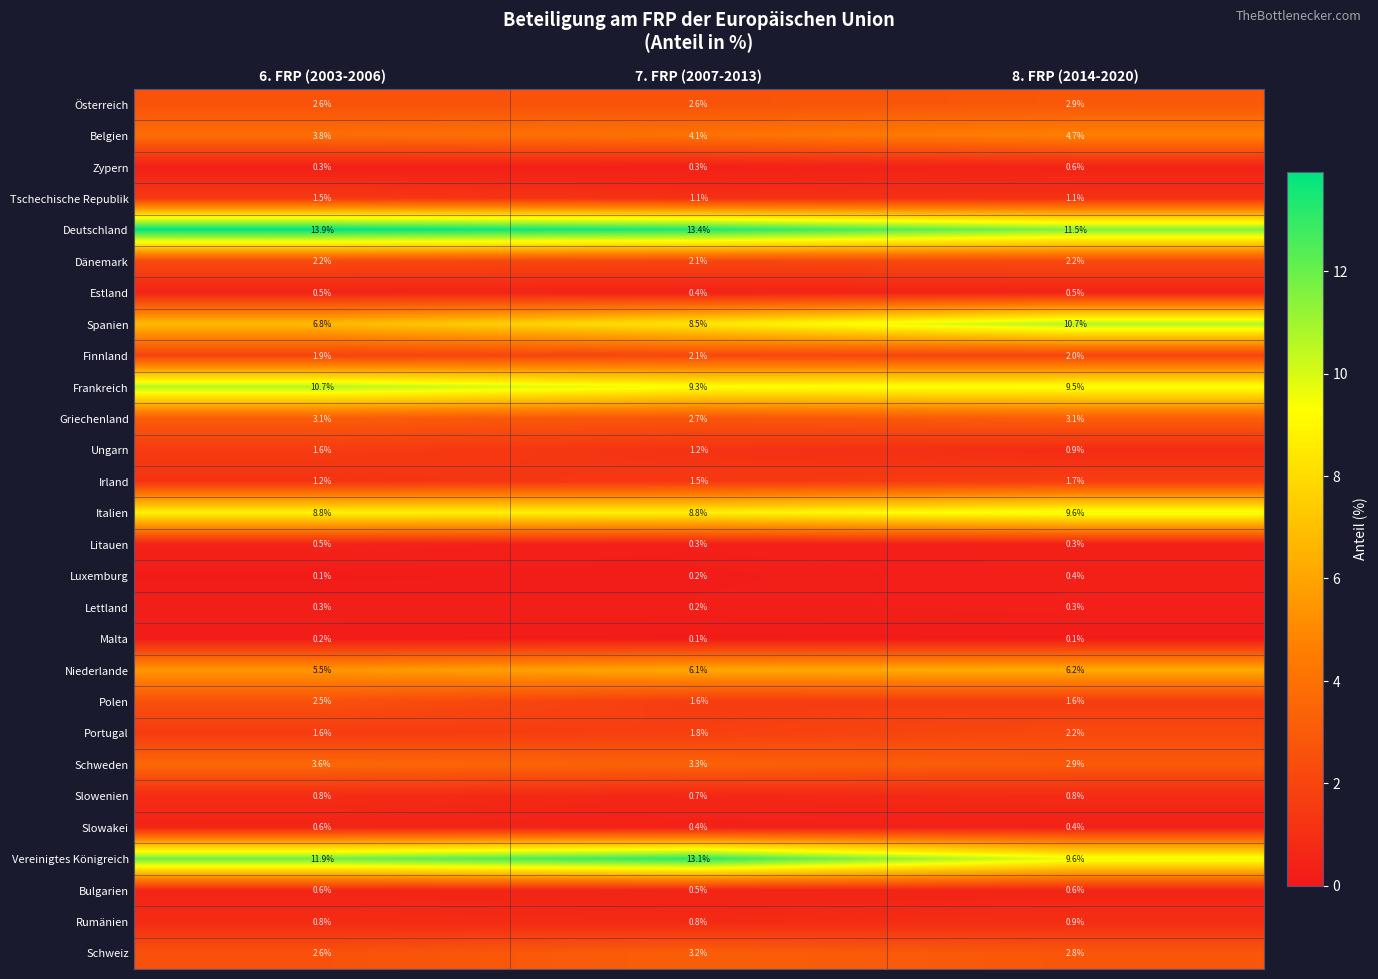

Read the Bulgarien value at 8. FRP (2014-2020).

0.6